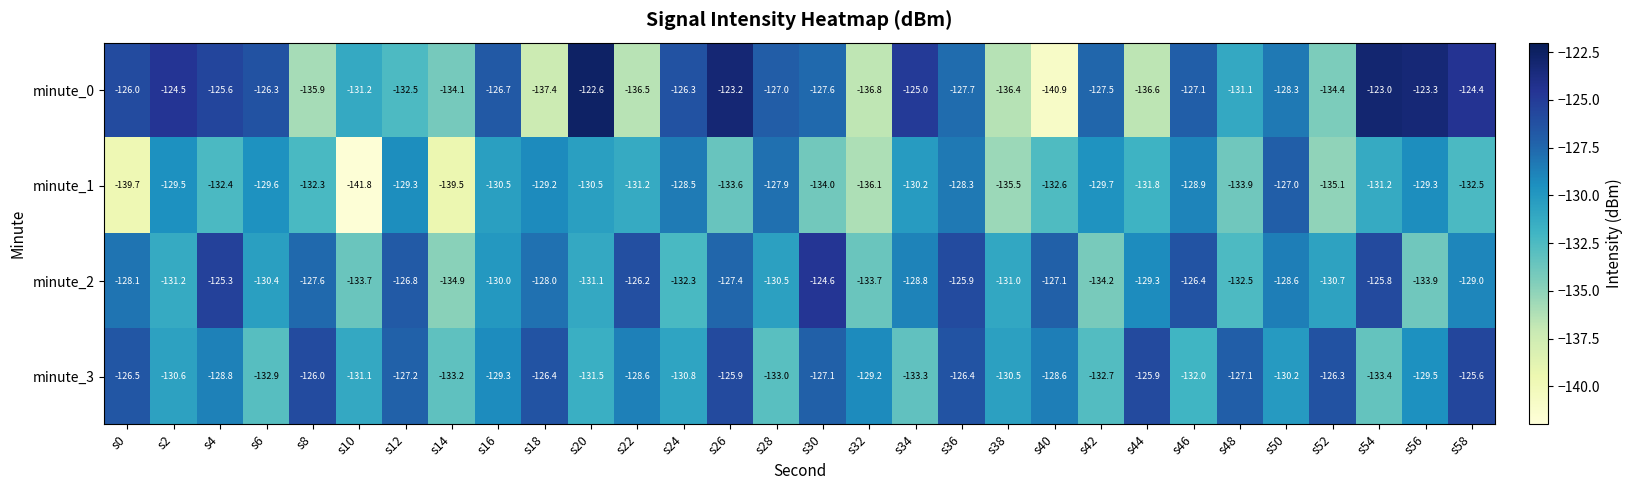

Read the minute_0 value at s56.

-123.3